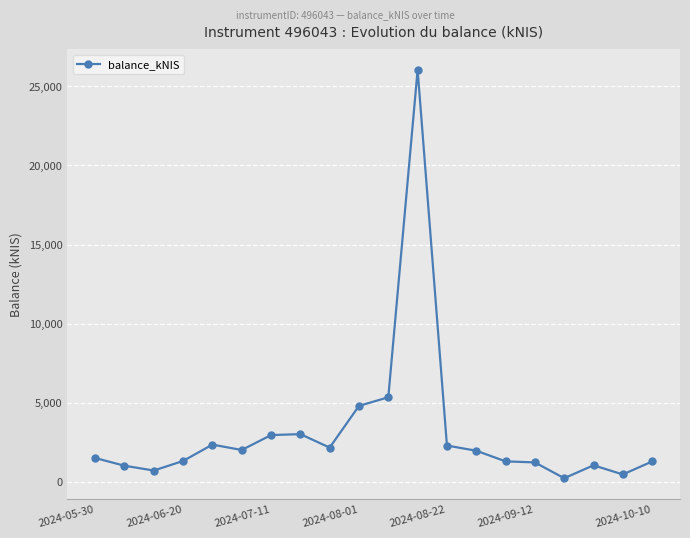

What is the greatest value displayed?

26048.2